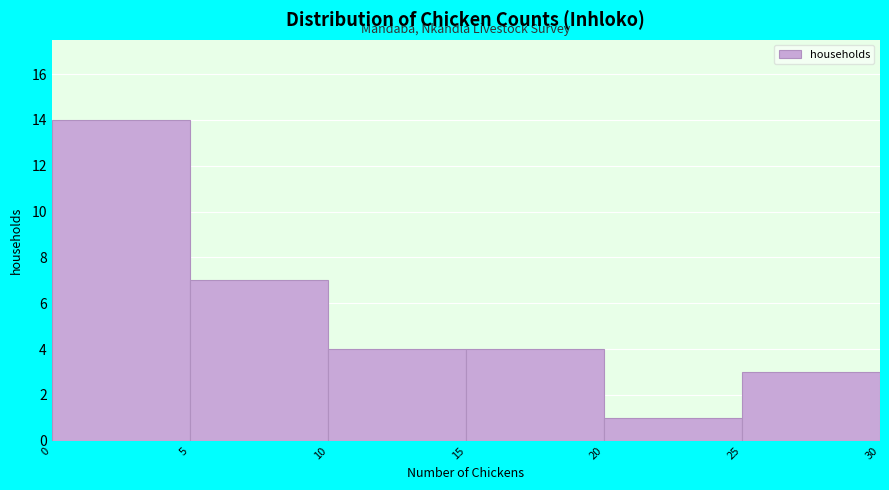

Reading left to right, transcribe this chart: for each bar, give the range it covers on the x-axis and its height. The values are not printed on the chart, so give them approximately, as read against the axis.

0 to 5: 14
5 to 10: 7
10 to 15: 4
15 to 20: 4
20 to 25: 1
25 to 30: 3